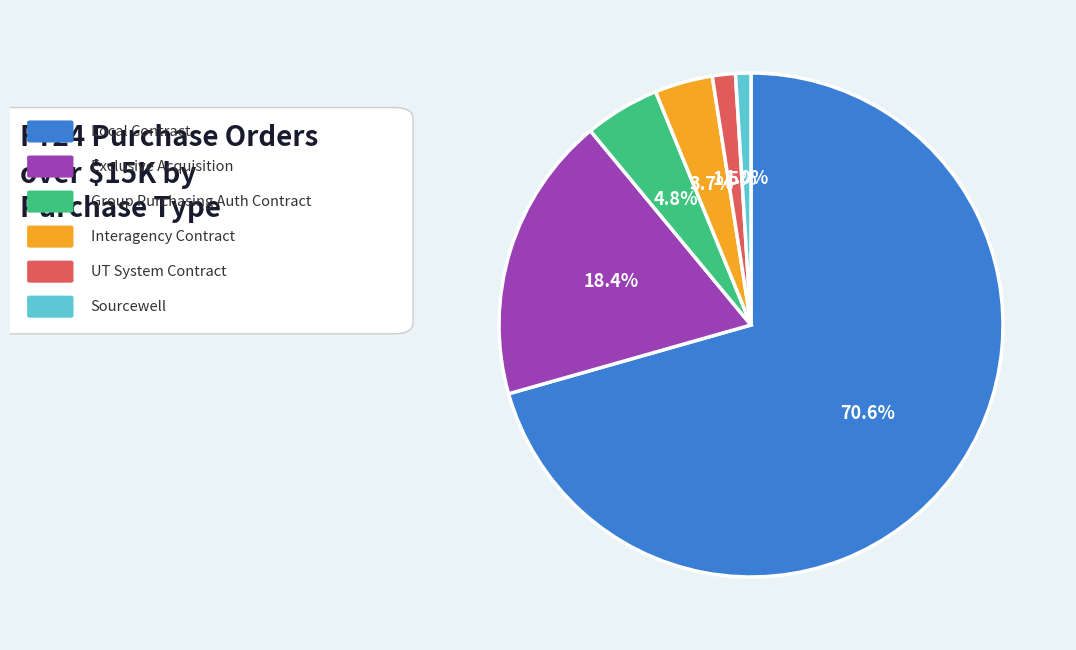

Is there a majority slice in this chart?

Yes